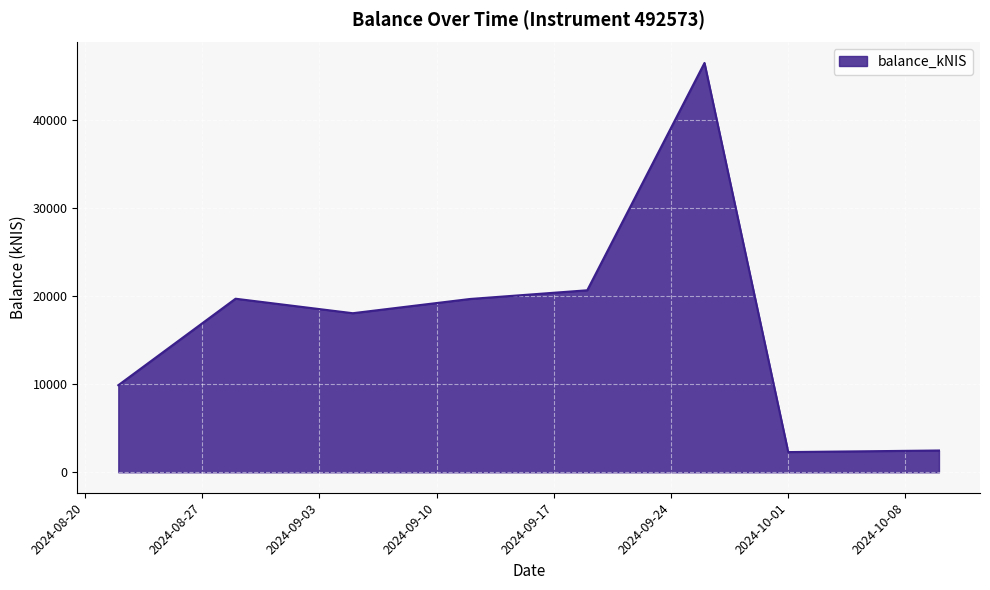

True or false: there are more than 0 points higher than both neighbors.

True